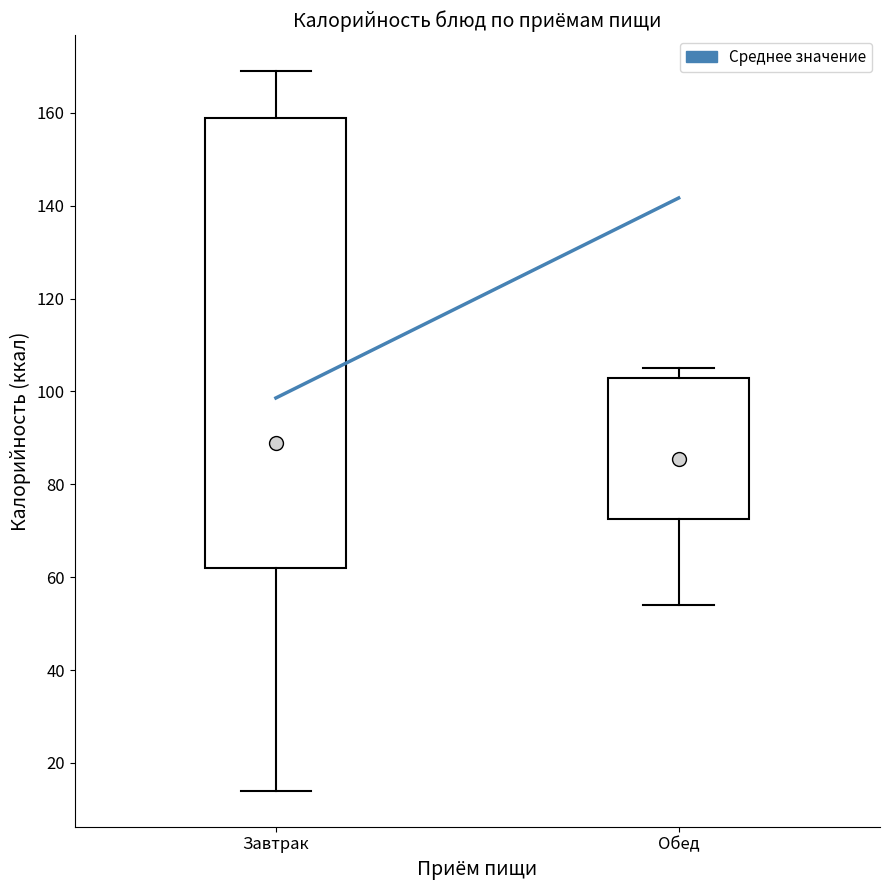

Which box has the lowest median line?

Обед